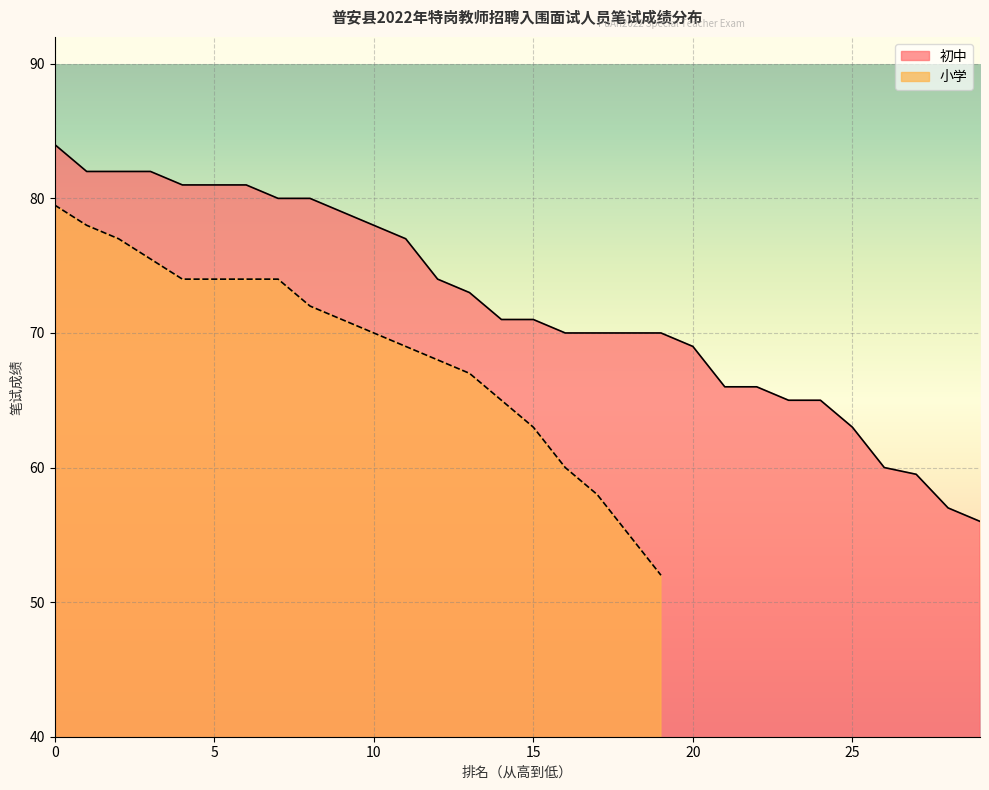

True or false: the data shows 38.6 at 10.

False